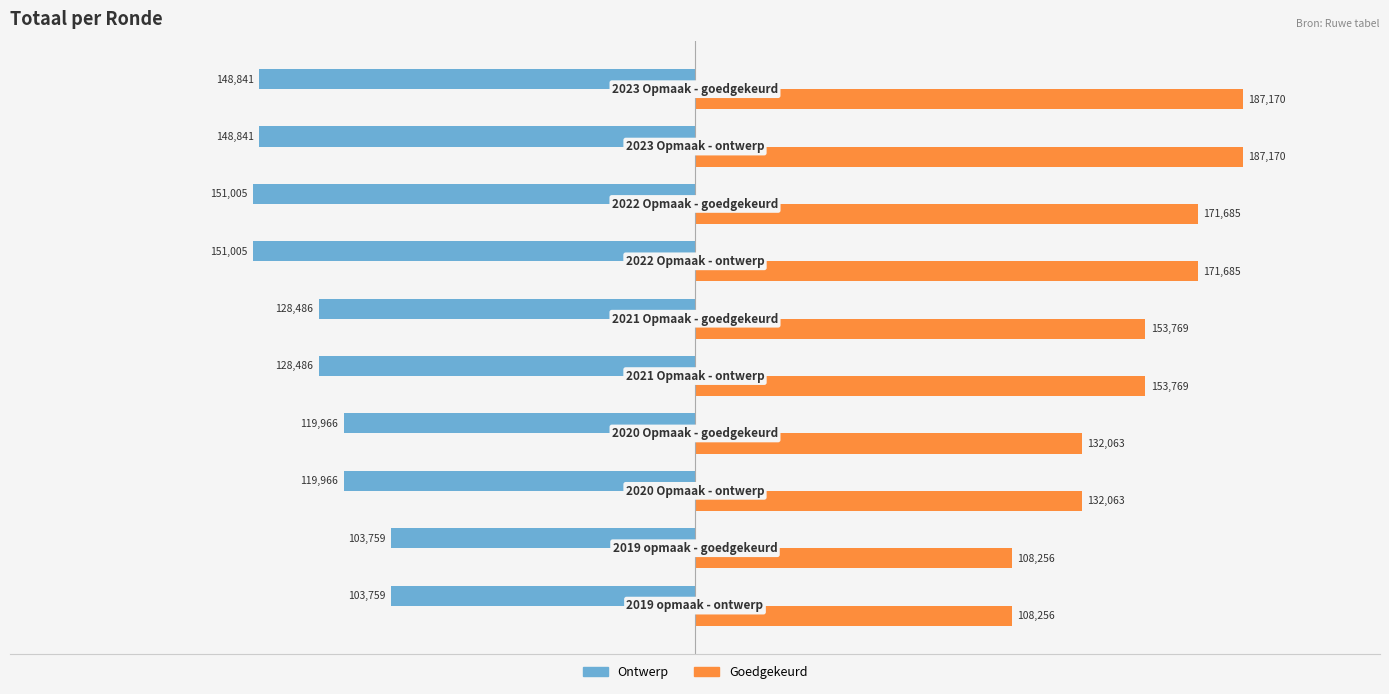

At how many categories does at least one series exceed 28625?

10